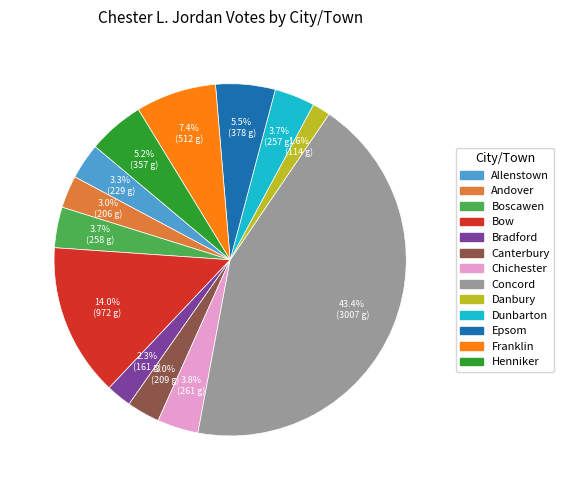

To the nearest percent, what is the combined percentage of Henniker and Dunbarton?

9%